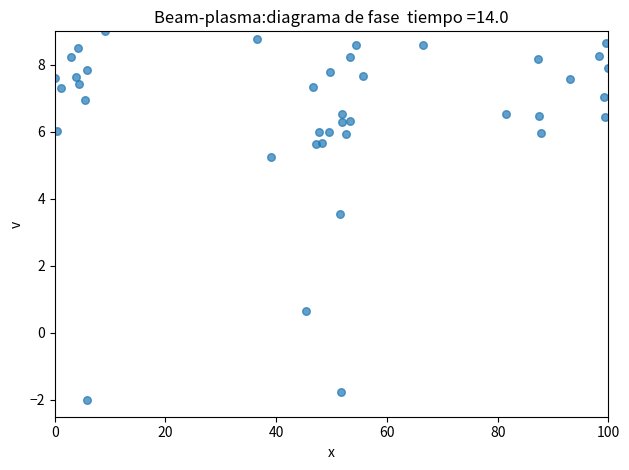

What Y value in the scatter plot is closest to 3?

3.5